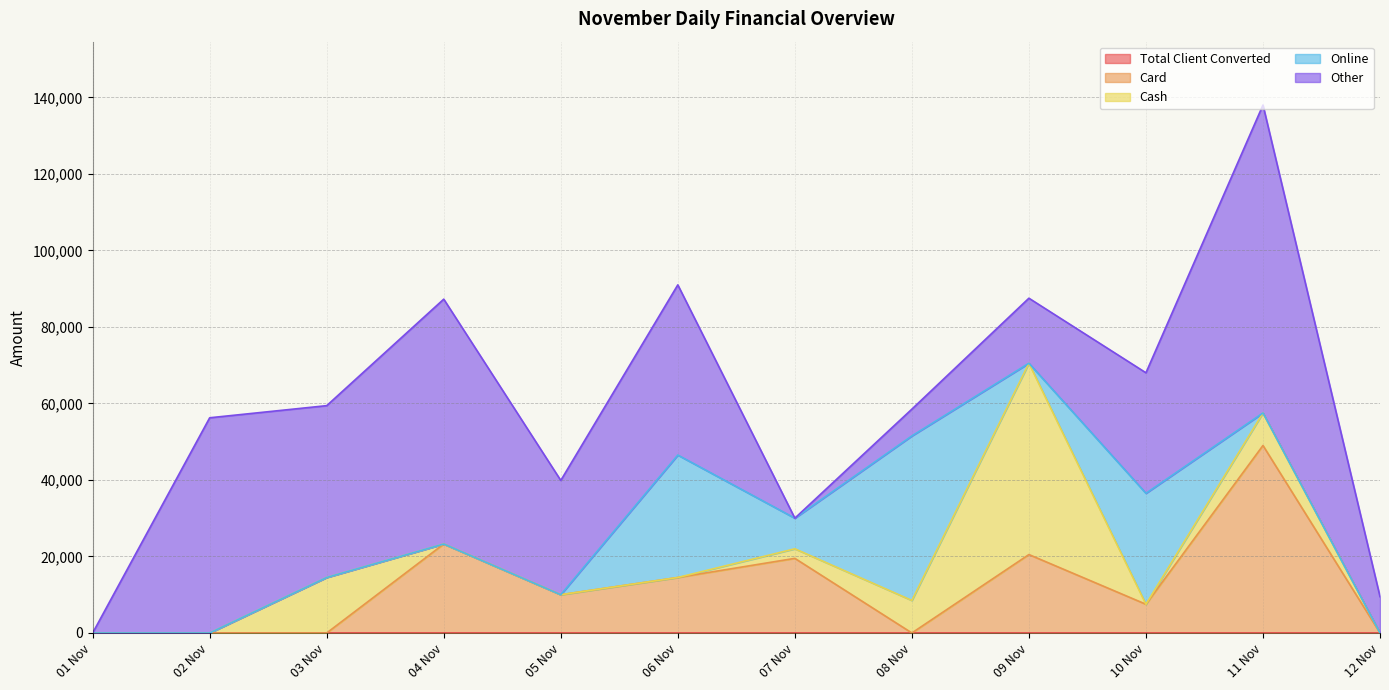

How many series are shown in this chart?

5